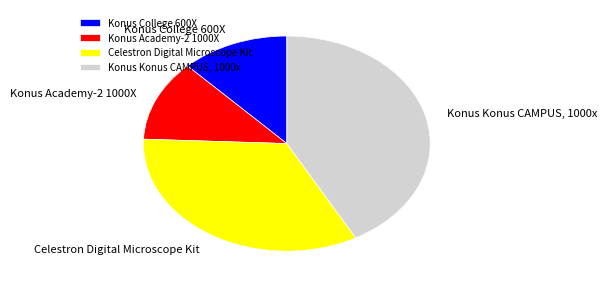

Which has a higher value, Konus Konus CAMPUS, 1000x or Celestron Digital Microscope Kit?

Konus Konus CAMPUS, 1000x